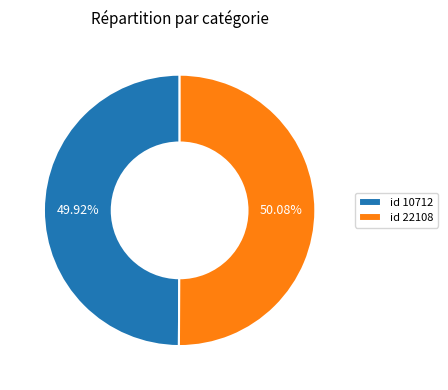

Does any single category account for the majority?

Yes